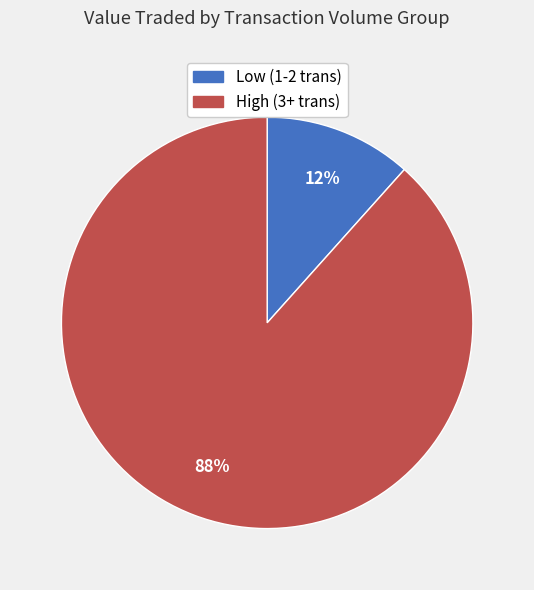

Between Low (1-2 trans) and High (3+ trans), which is larger?

High (3+ trans)